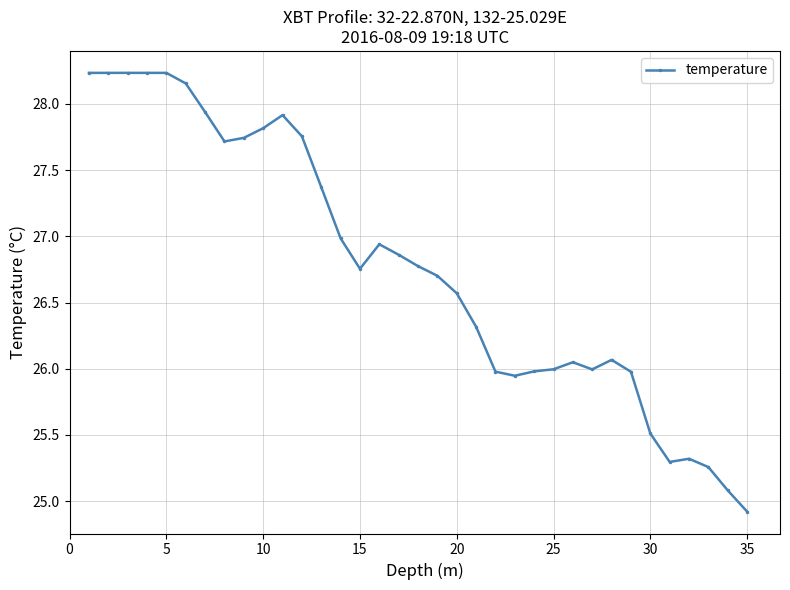

What is the difference between the maximum and minimum values?

3.3